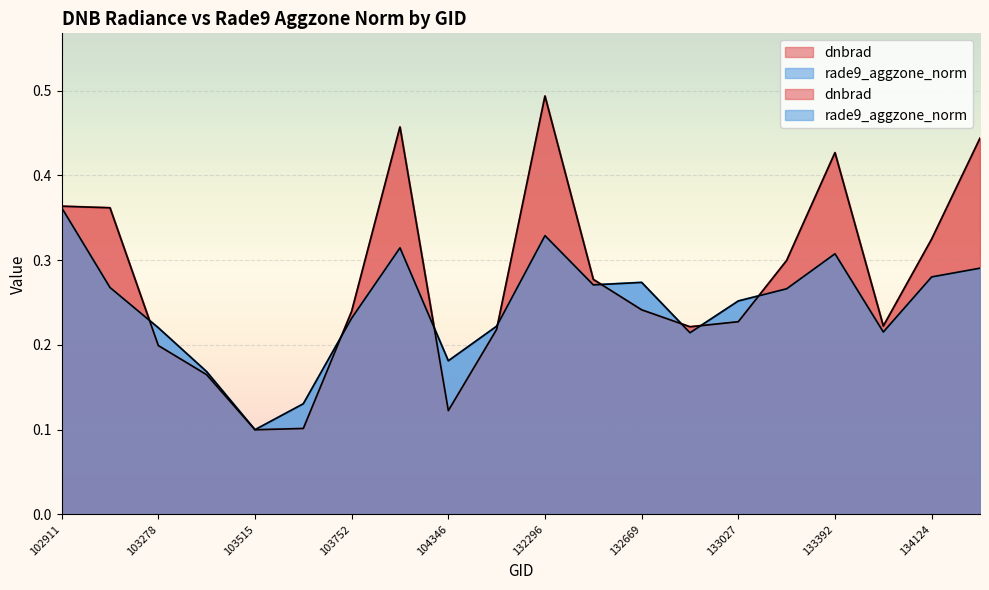

True or false: rade9_aggzone_norm has more than 2 points higher than both neighbors.

True